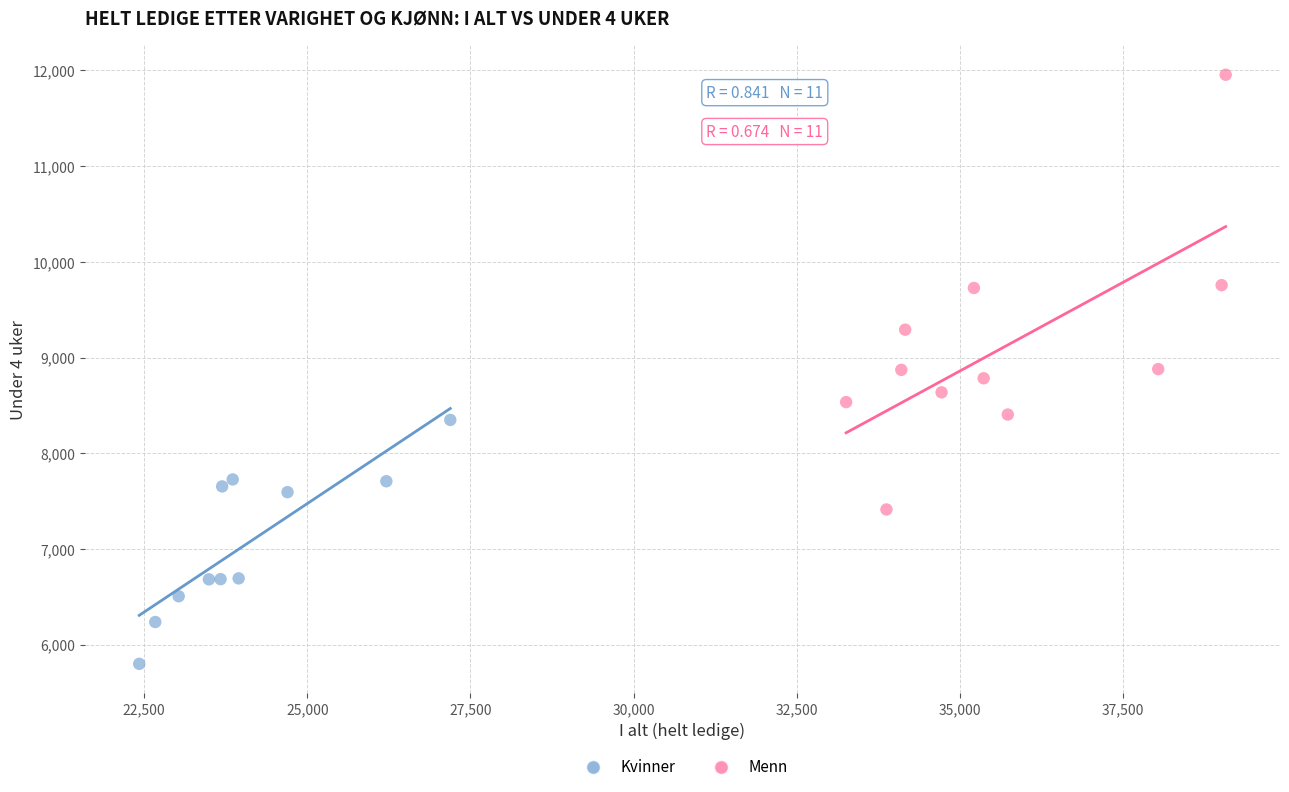

Which series reaches the maximum Y coordinate?

Menn